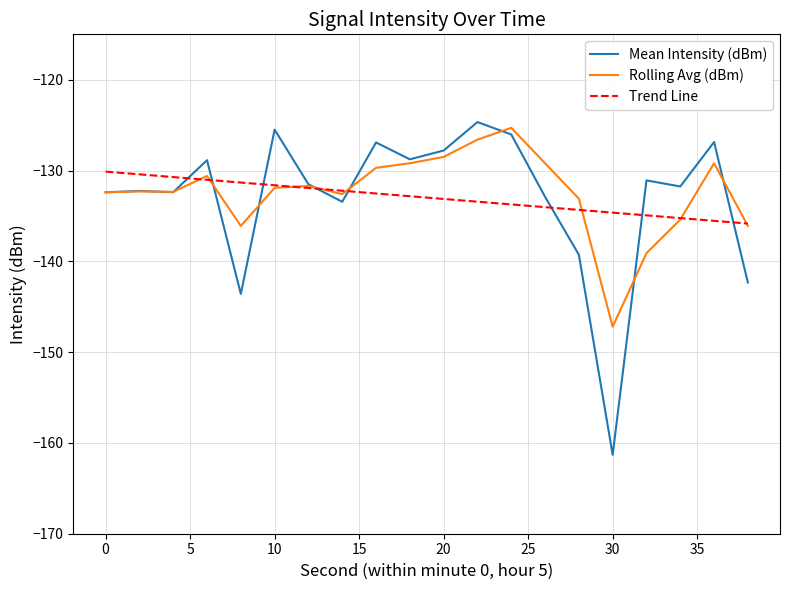

What is the minimum value shown in the chart?

-161.3